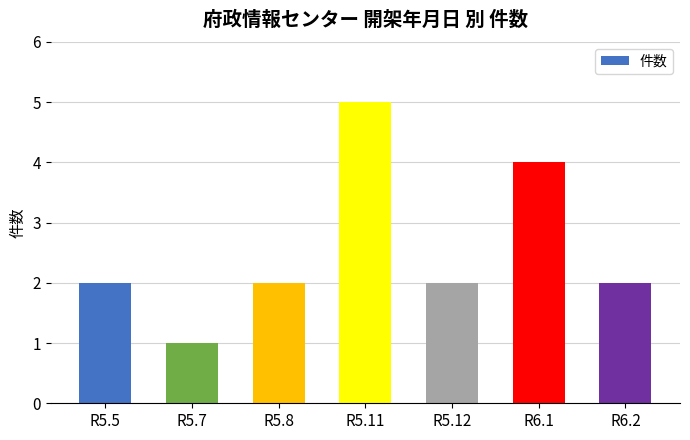

How many distinct data groups are displayed?

1